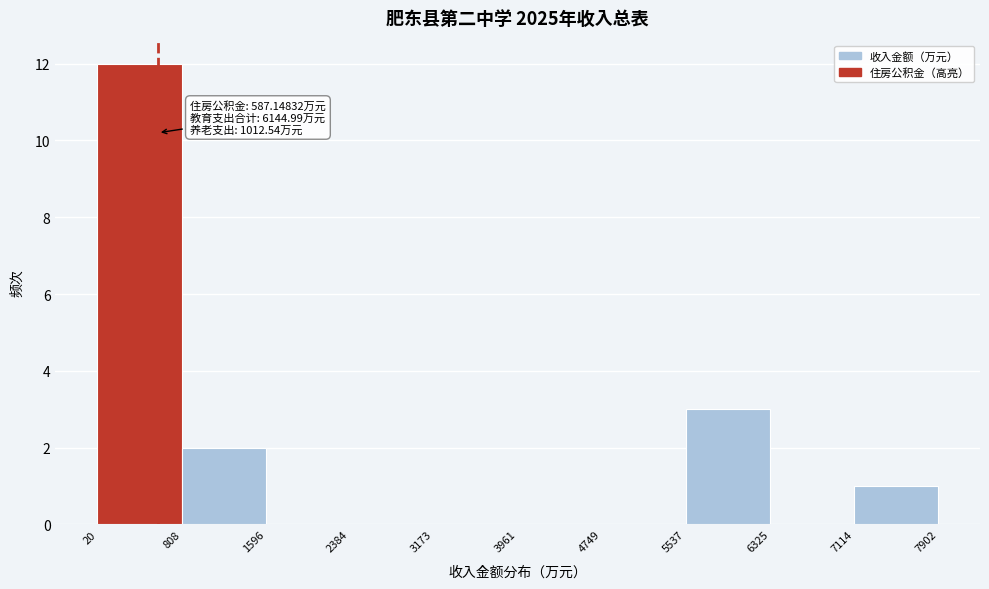

Which range on the x-axis has the tallest bar?

20 to 808